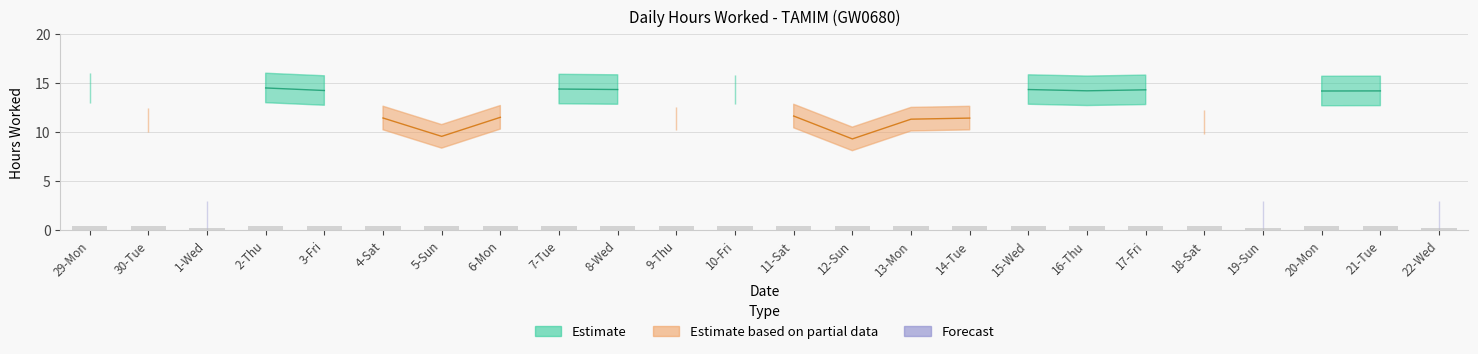

What is the label of the 5th bar from the right?

18-Sat